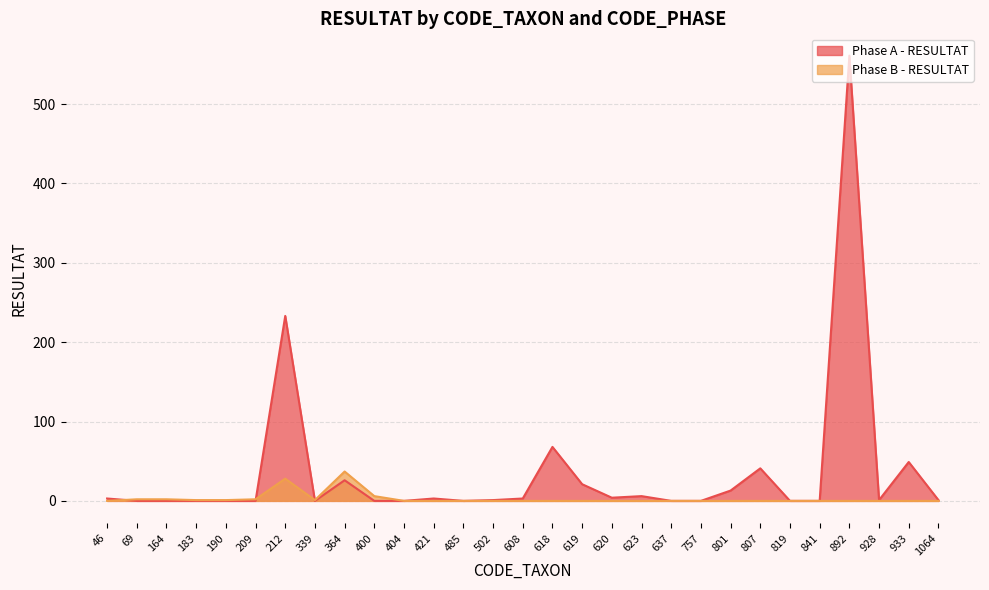

Where is the first local minimum for Phase A - RESULTAT?

339